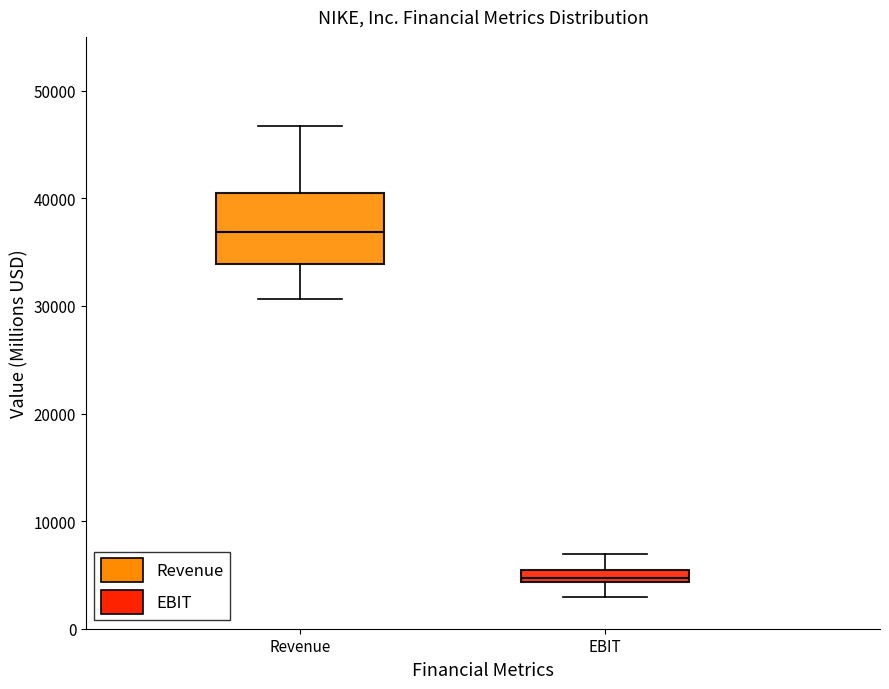

Which box has the highest median line?

Revenue